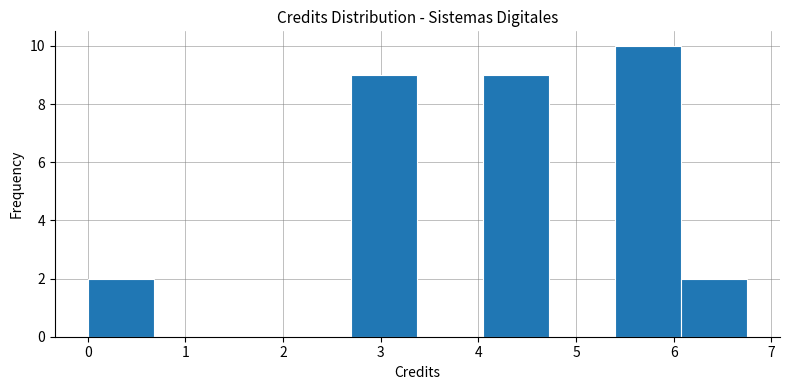

How tall is the bar that spans 4.1 to 4.7 on the x-axis? Neither the bar edges nor the heights are printed on the chart, so give them approximately, as read against the axes.

9